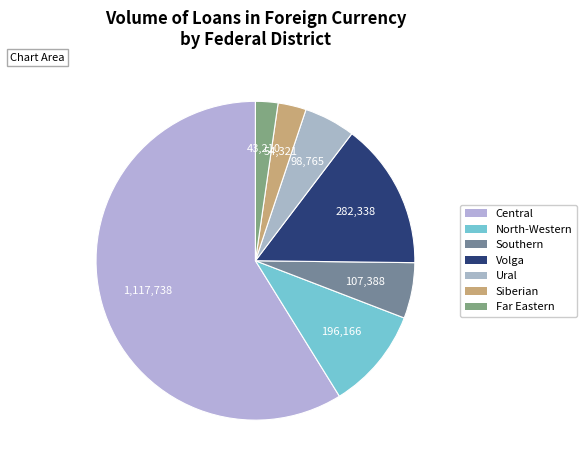

Which category accounts for the majority?

Central